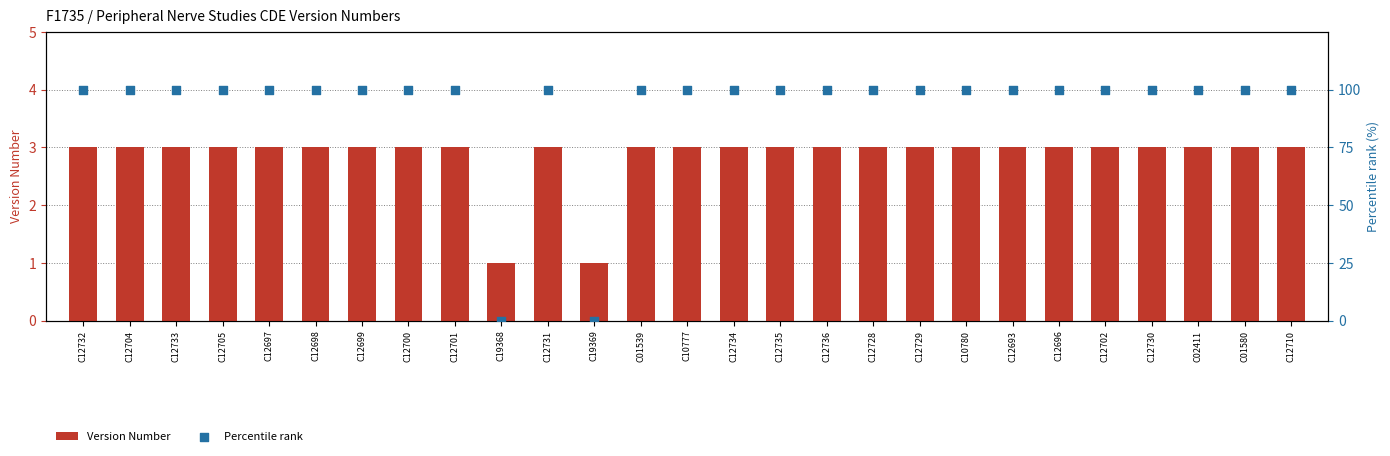

What is the total value across all series at C10777?

103